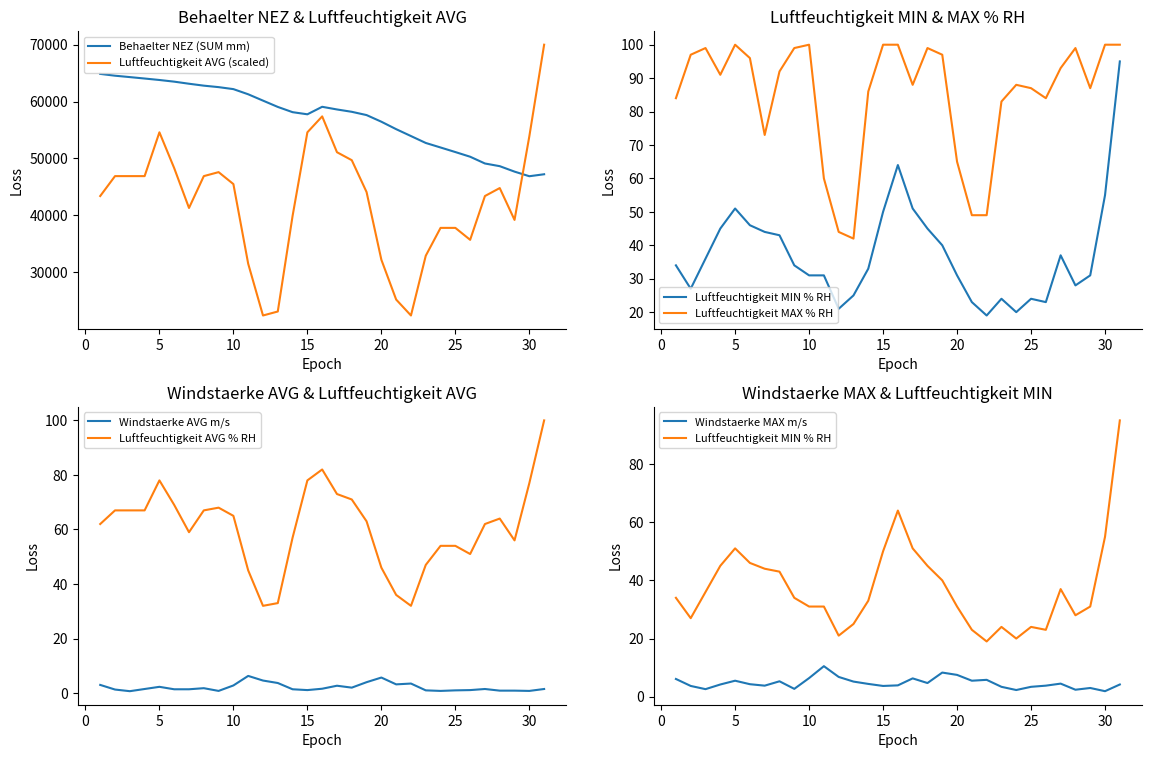

Which series has the largest range (max minus min)?

Luftfeuchtigkeit (AVG % RH)